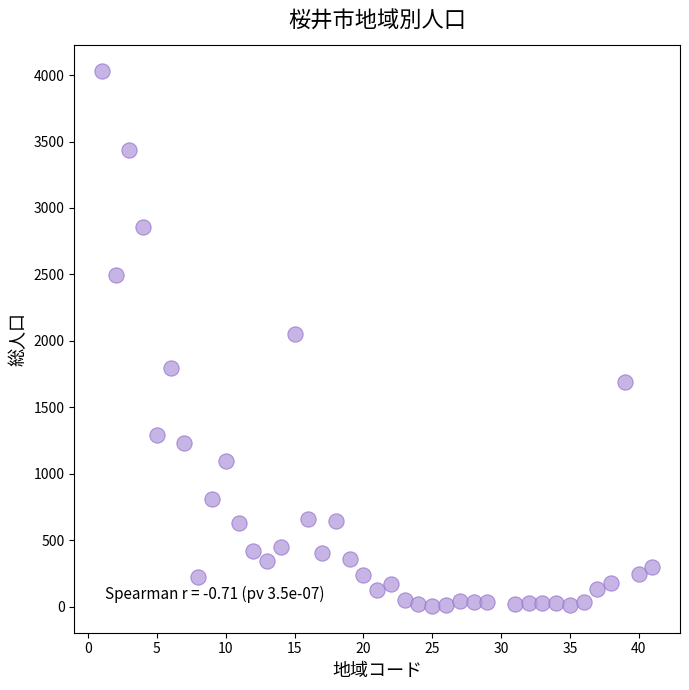

What is the range of Y values (max minus min)?

4024